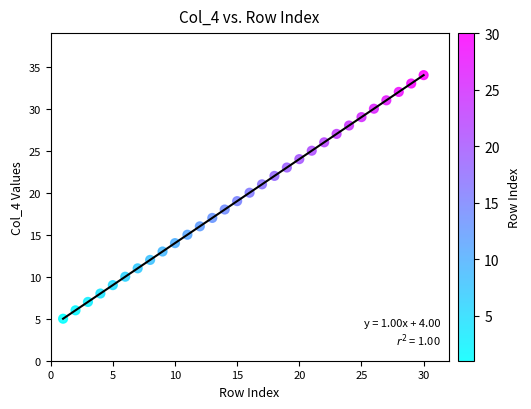

What is the range of Y values (max minus min)?

29